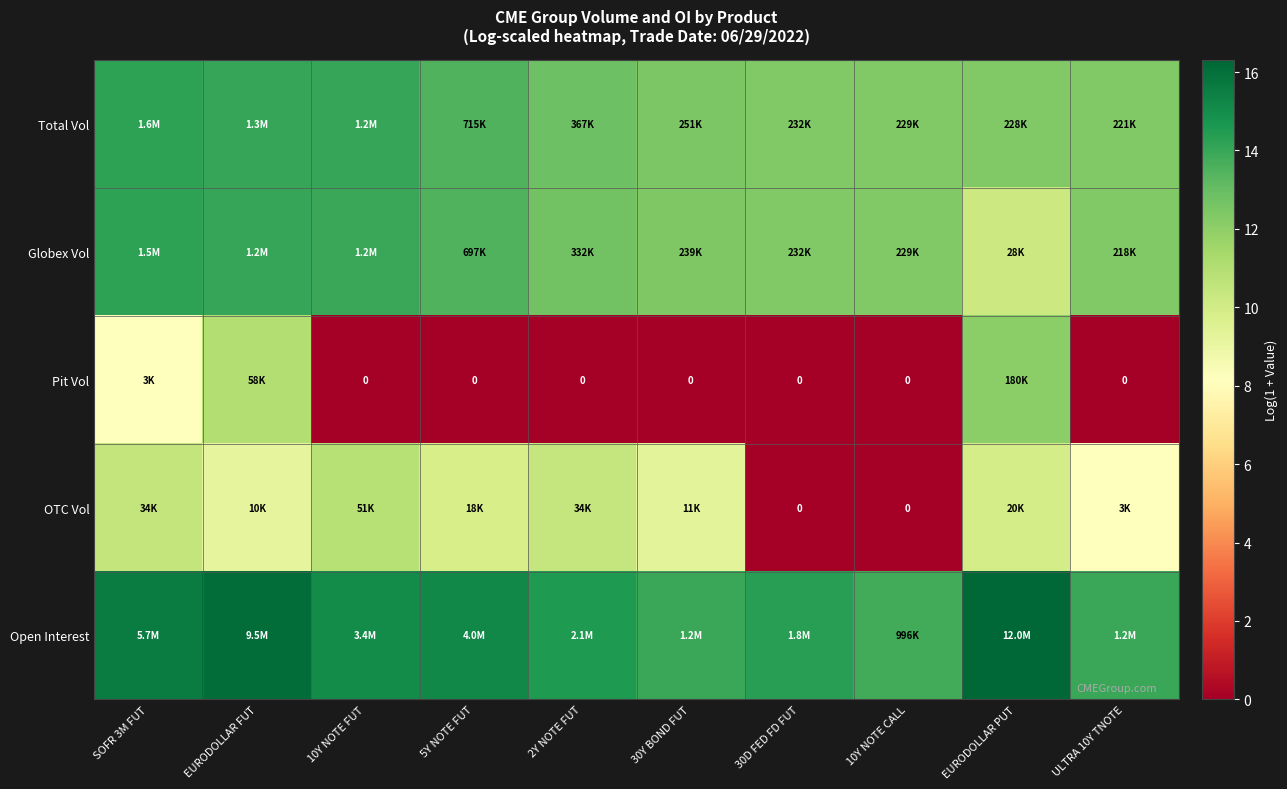

Which series changed the most between 2Y NOTE FUT and 30D FED FD FUT?

OTC Vol